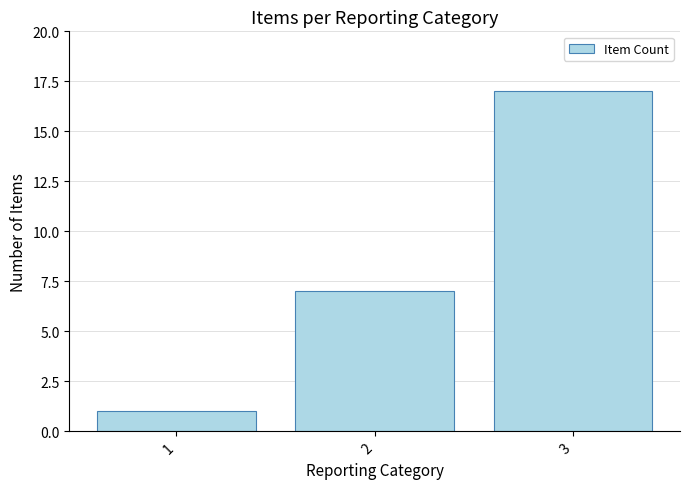

Is it true that the value at 3 is 4?

False